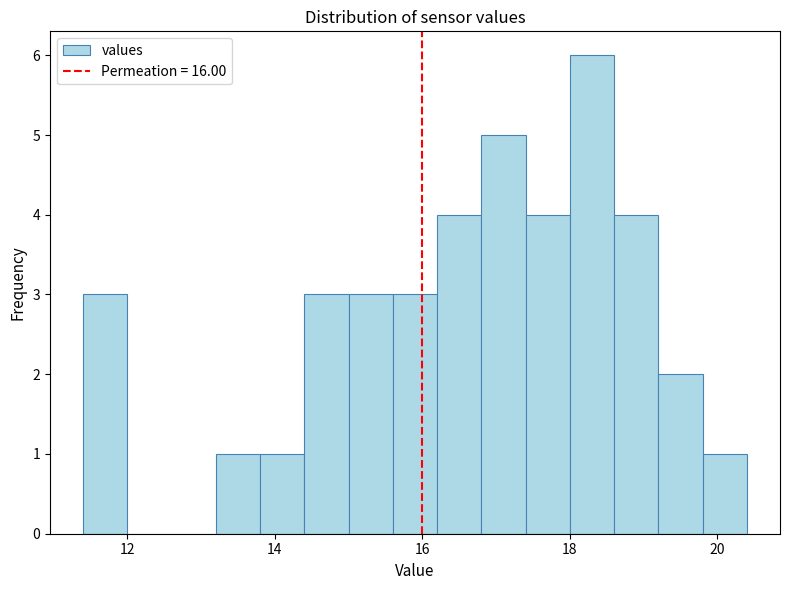

Read against the x-axis, roughly where is the centre of the tallest bar?

18.4